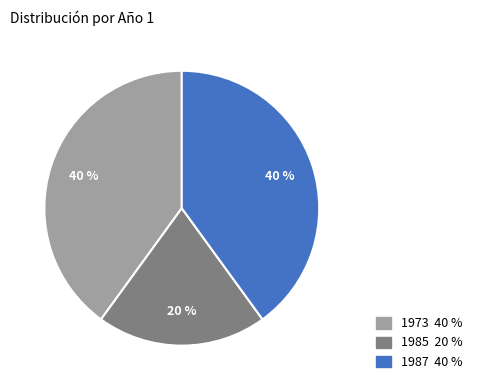

To the nearest percent, what is the average slice percentage?

33%